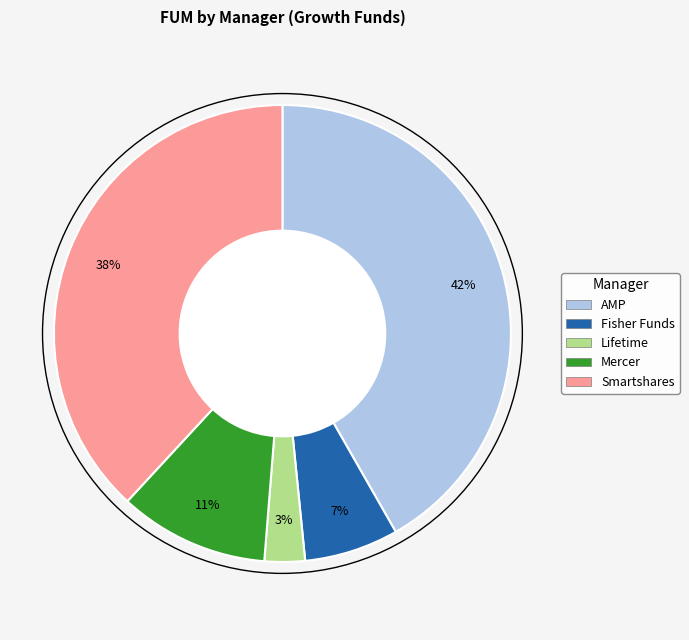

Count the number of slices in the pie.

5